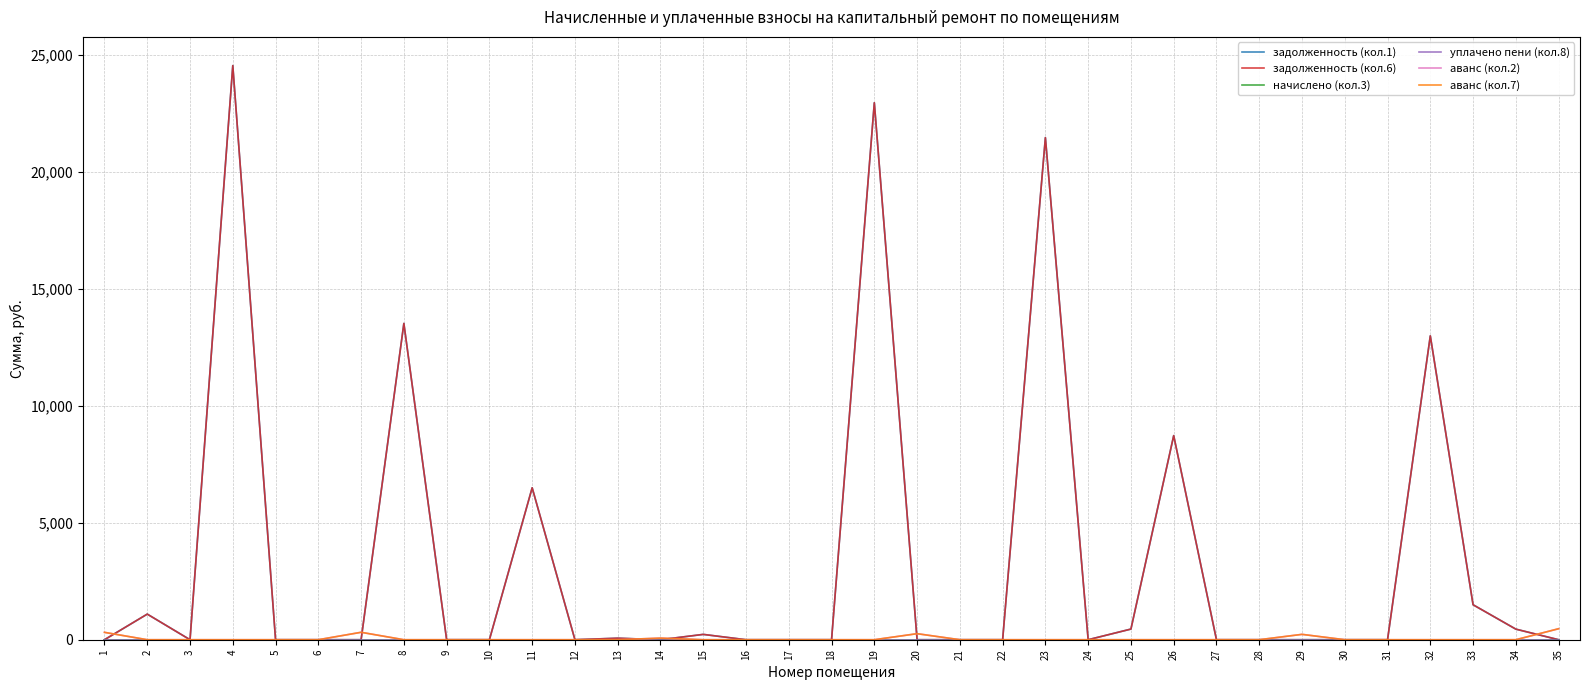

Does the chart have visible grid lines?

Yes